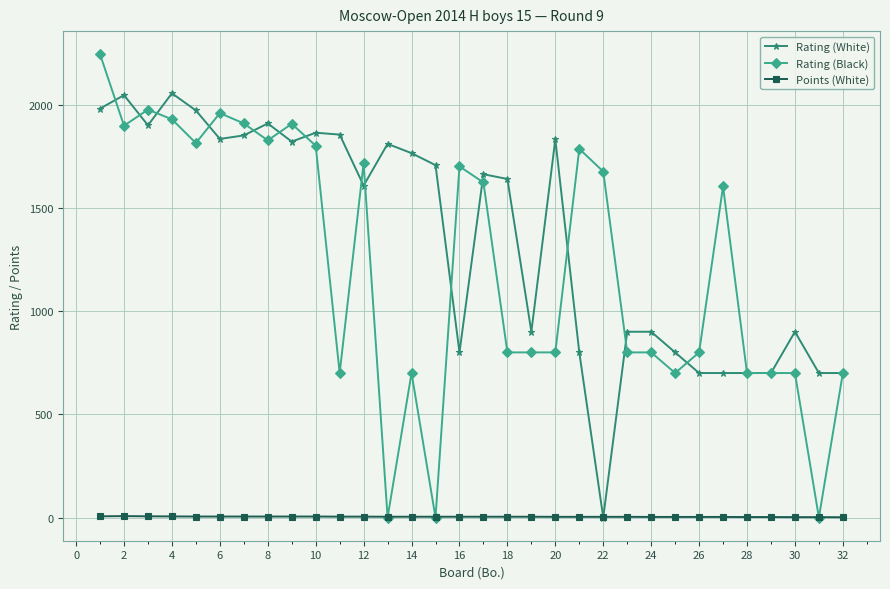

What is the value of the Rating (White) point at the 9th from the left?

1821.0